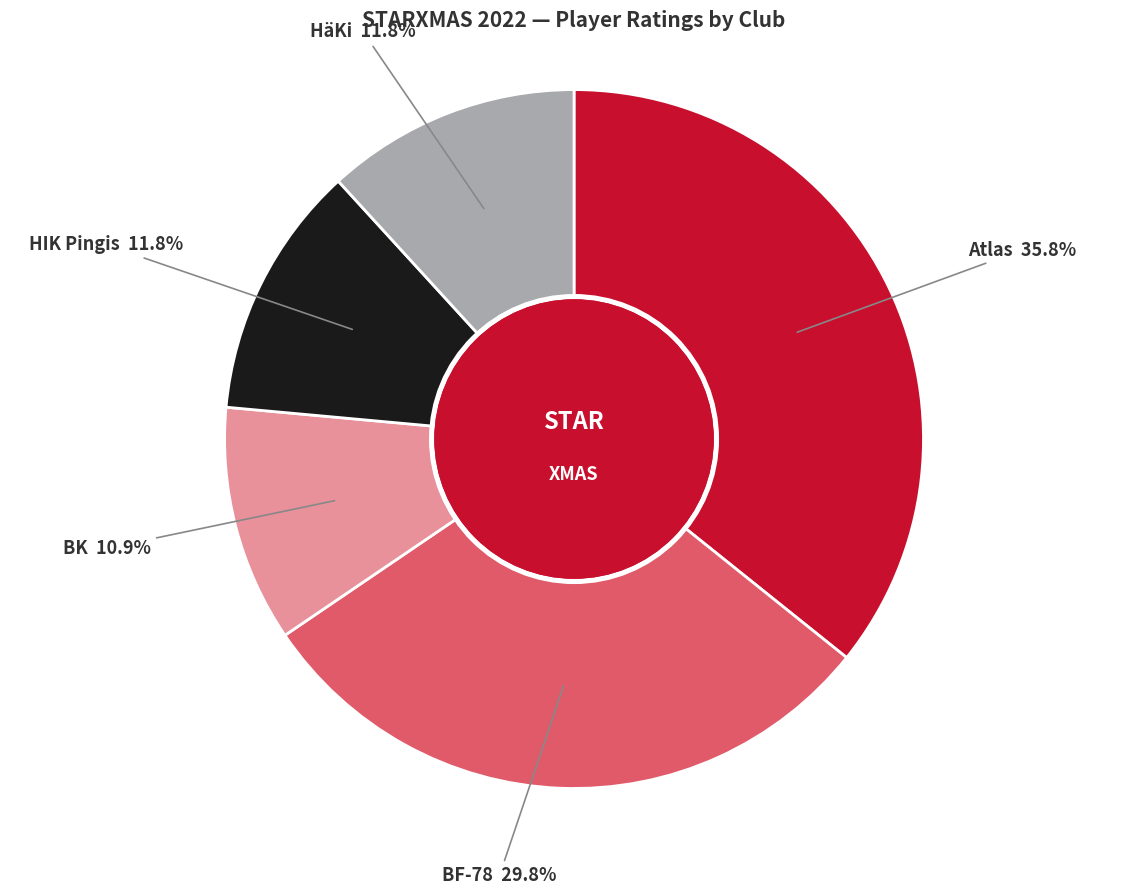

Is there any slice that represents more than half of the pie?

No